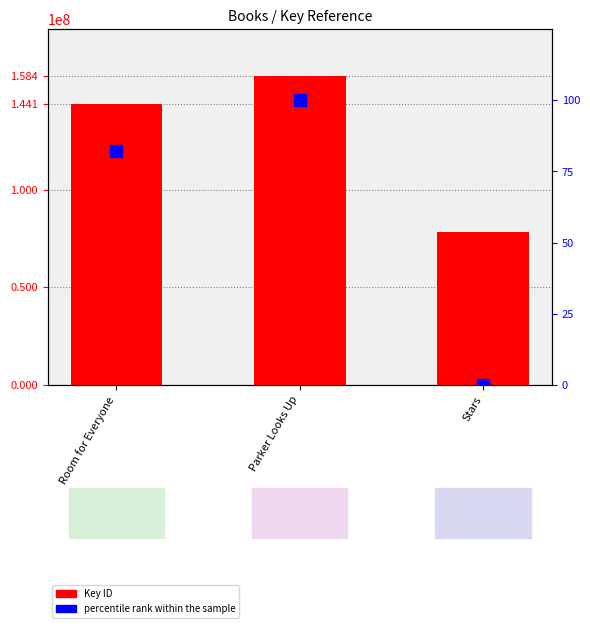

Which series has the largest range (max minus min)?

Key ID